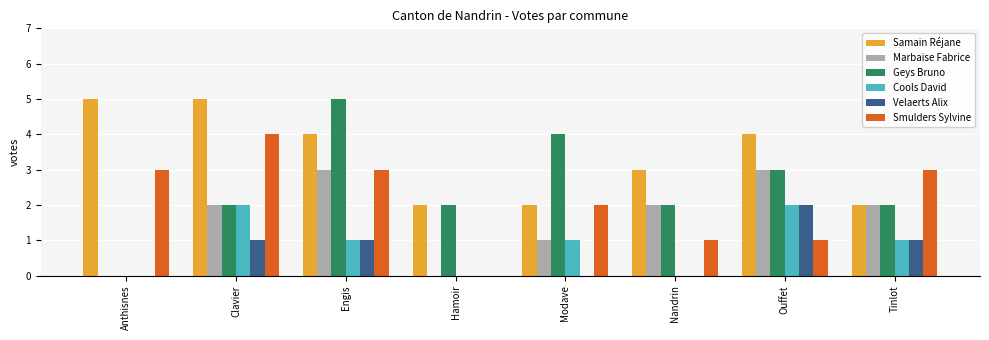

What are all the series names shown in the legend?

Samain Réjane, Marbaise Fabrice, Geys Bruno, Cools David, Velaerts Alix, Smulders Sylvine